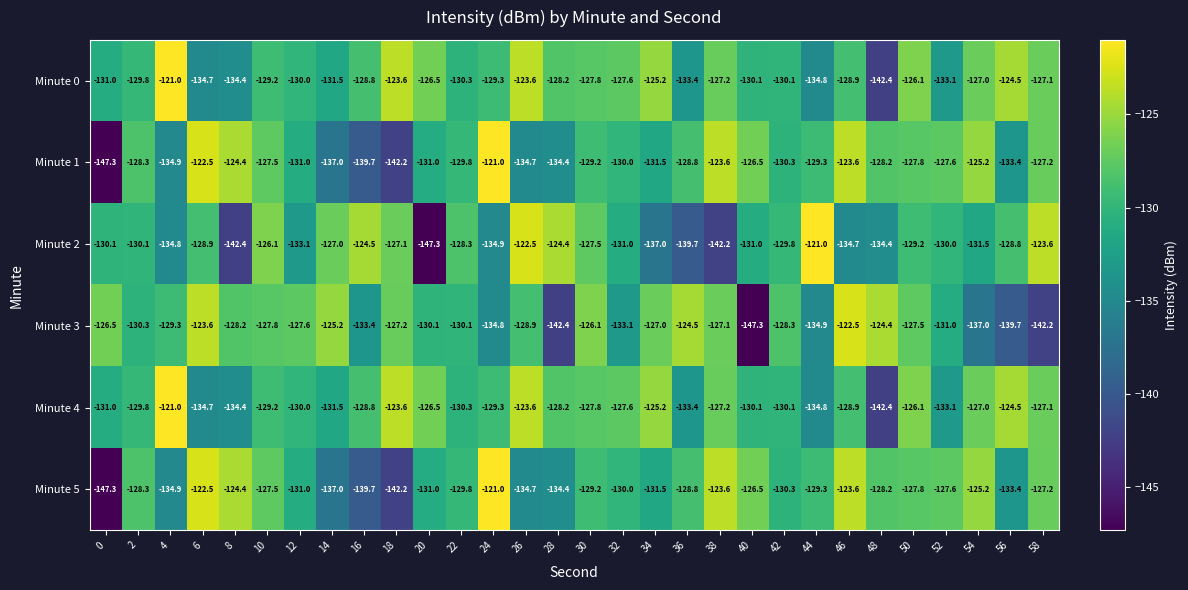

What is the difference between the second highest and second lowest values in the Minute 1 series?

19.7